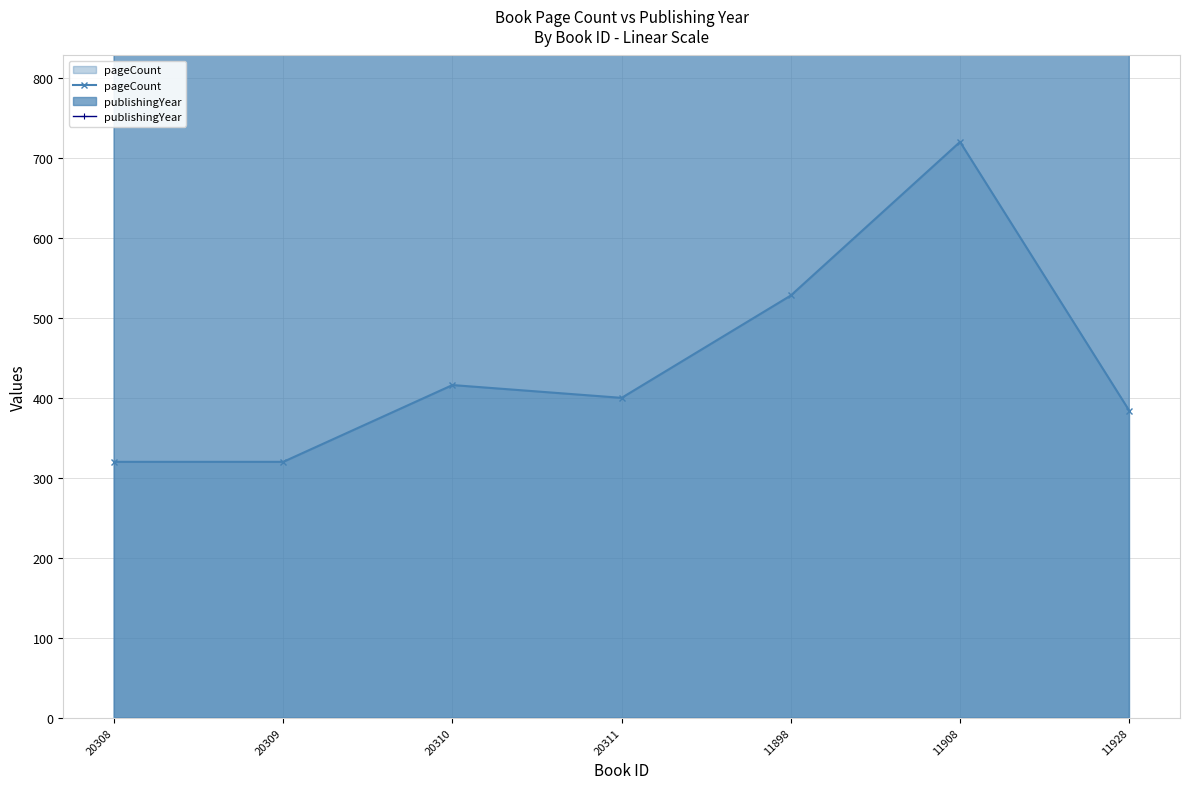

List the series in order of their peak value, lowest first.

pageCount, publishingYear